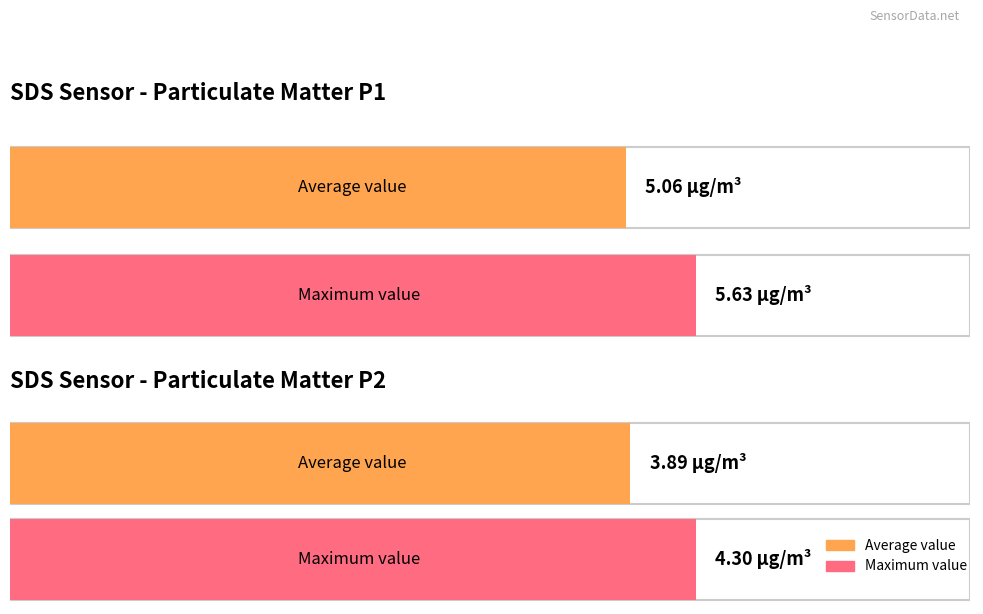

Count the number of data series in this chart.

2